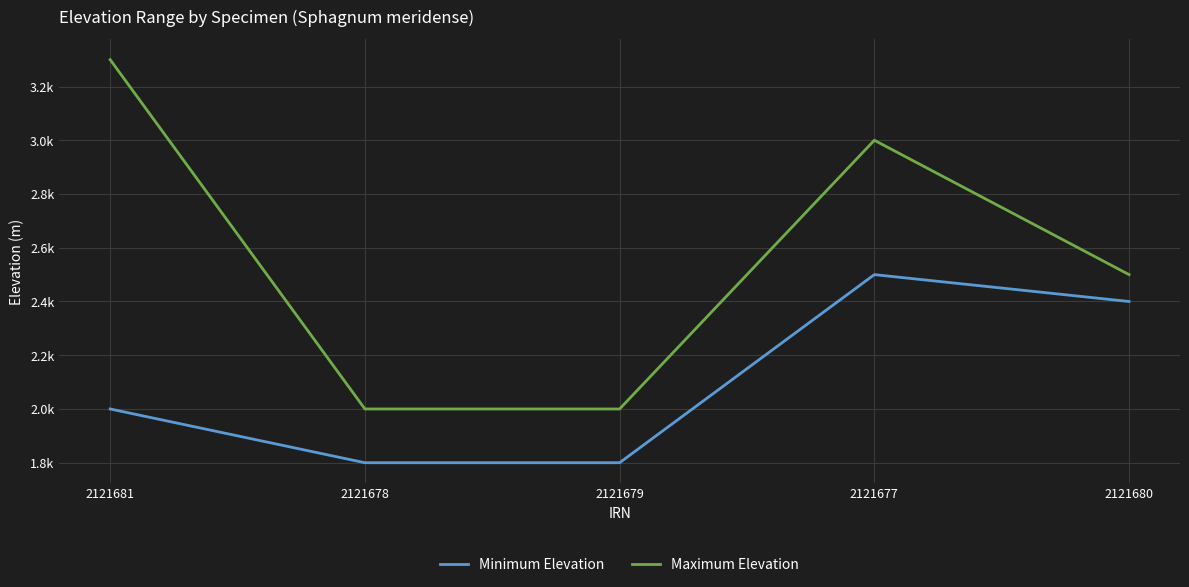

What is the difference between the Maximum Elevation values at 2121680 and 2121678?

500